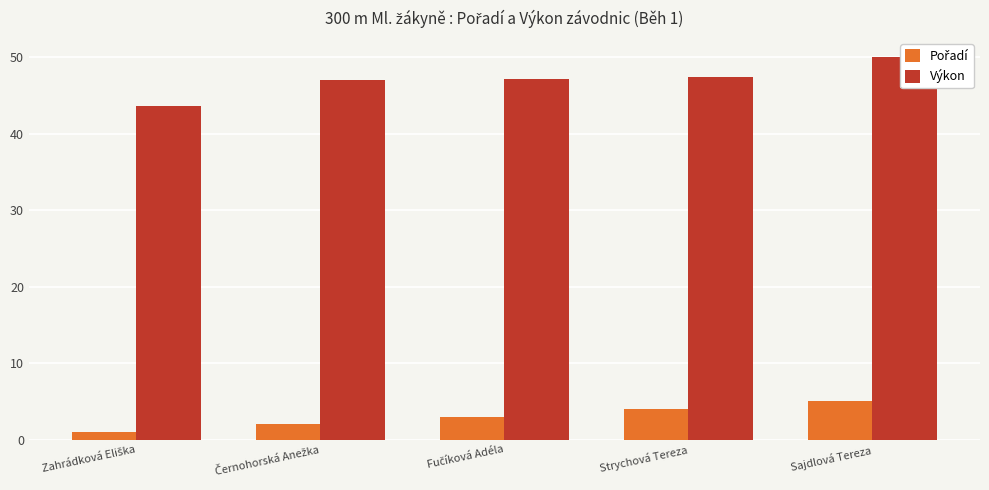

Reading right to left, what are all the values shown in this chart?

Pořadí: Sajdlová Tereza=5.0	Strychová Tereza=4.0	Fučíková Adéla=3.0	Černohorská Anežka=2.0	Zahrádková Eliška=1.0
Výkon: Sajdlová Tereza=50.0	Strychová Tereza=47.4	Fučíková Adéla=47.1	Černohorská Anežka=47.0	Zahrádková Eliška=43.7